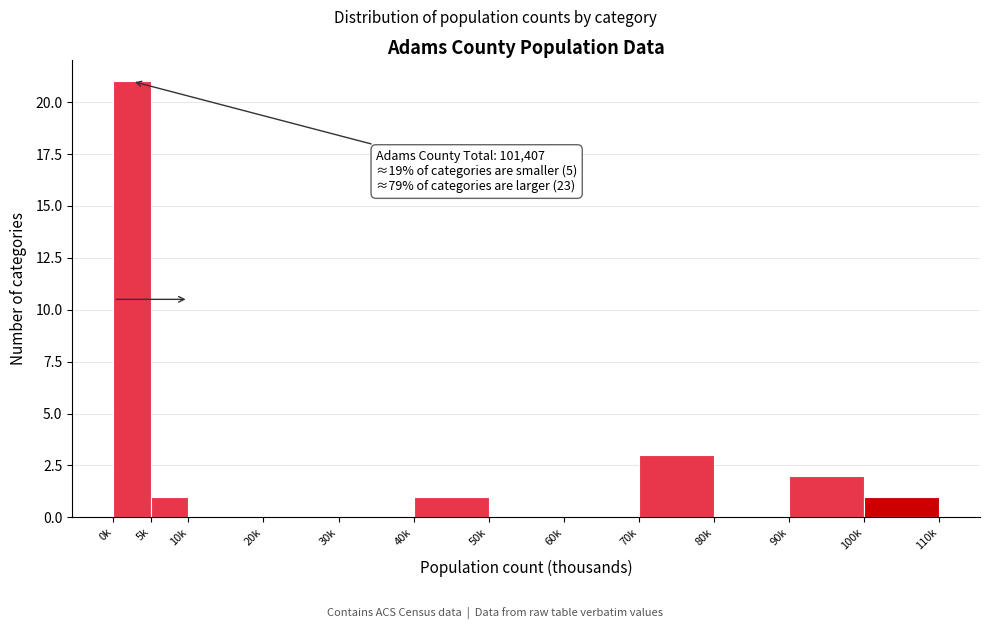

Reading left to right, what are all the values shown in this chart?

0k=21	5k=1	10k=0	20k=0	30k=0	40k=1	50k=0	60k=0	70k=3	80k=0	90k=2	100k=1